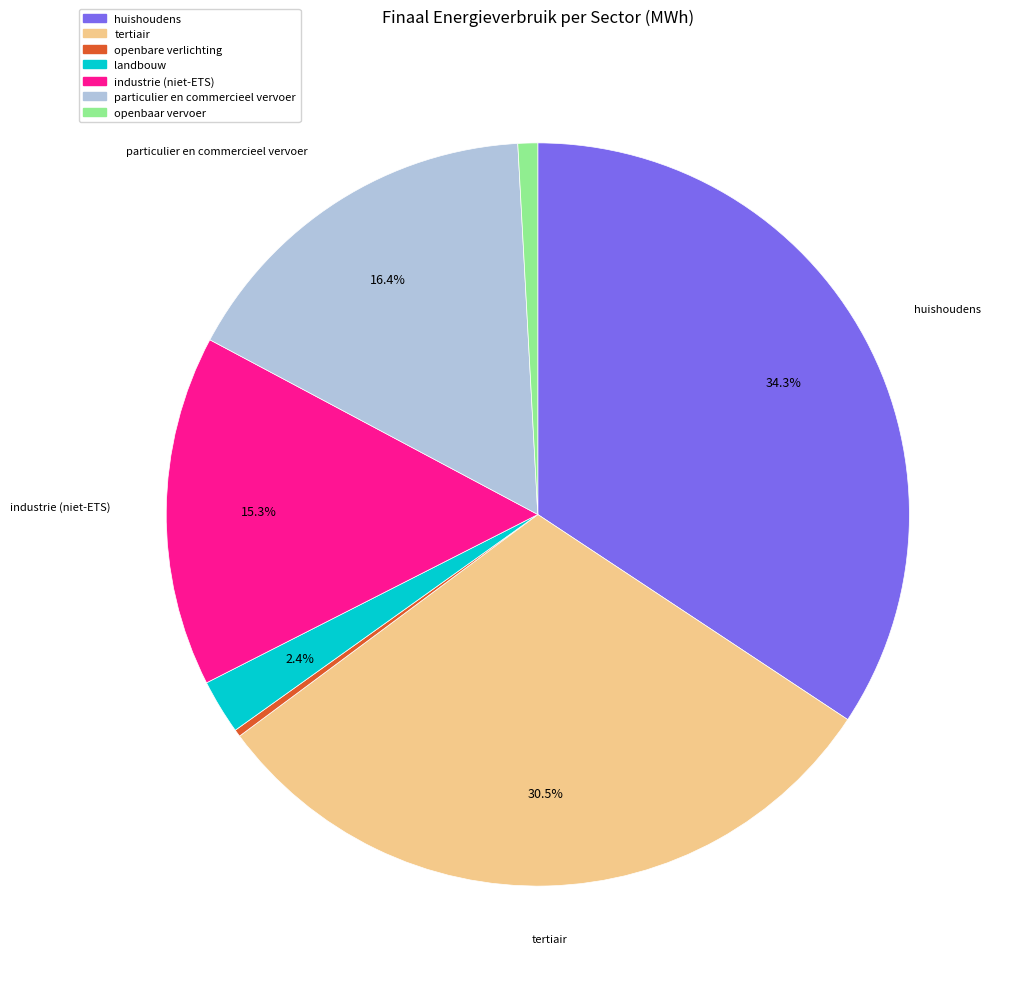

What is the smallest slice in the pie chart?

openbare verlichting